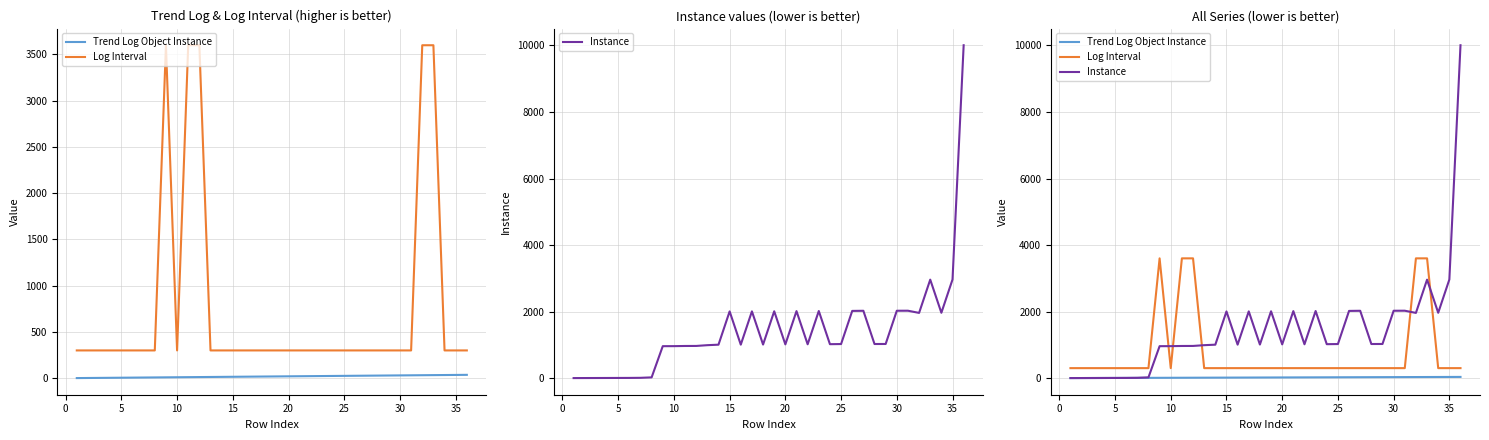

How many values in the Instance series are below 1020?

18